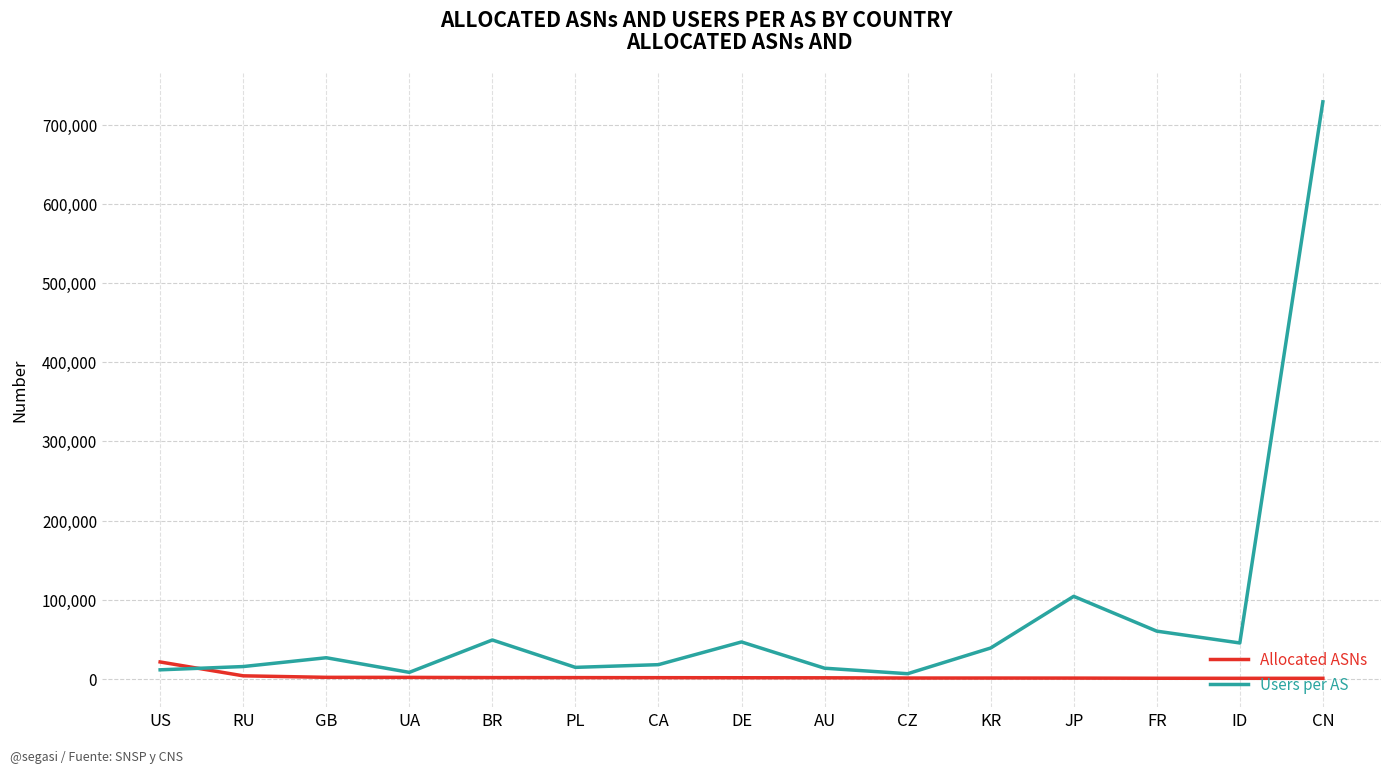

What is the greatest value displayed?

729215